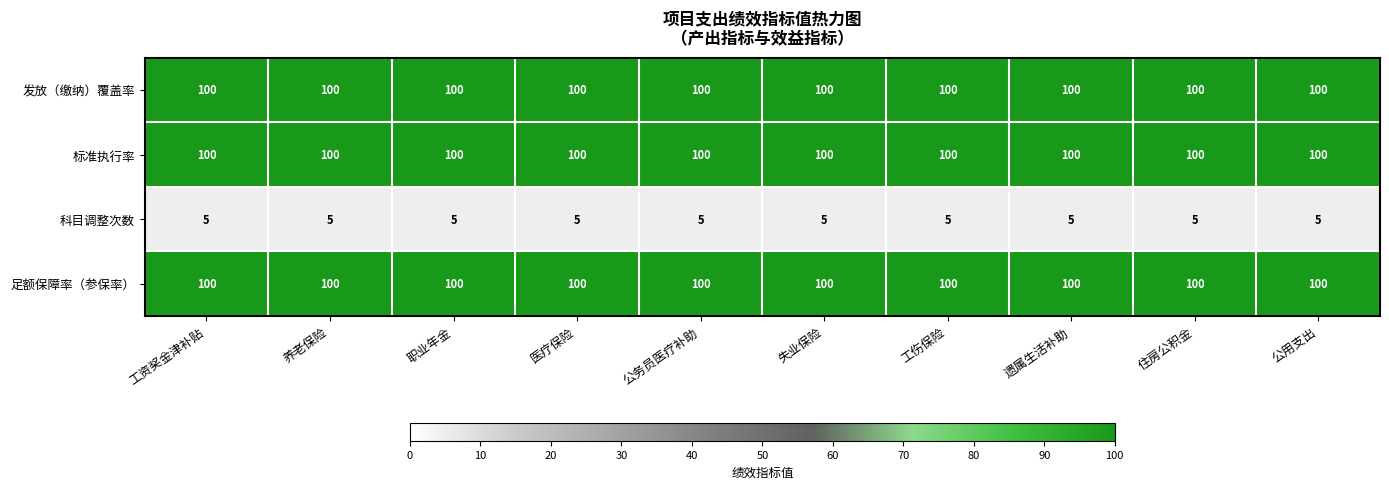

What is the greatest value displayed?

100